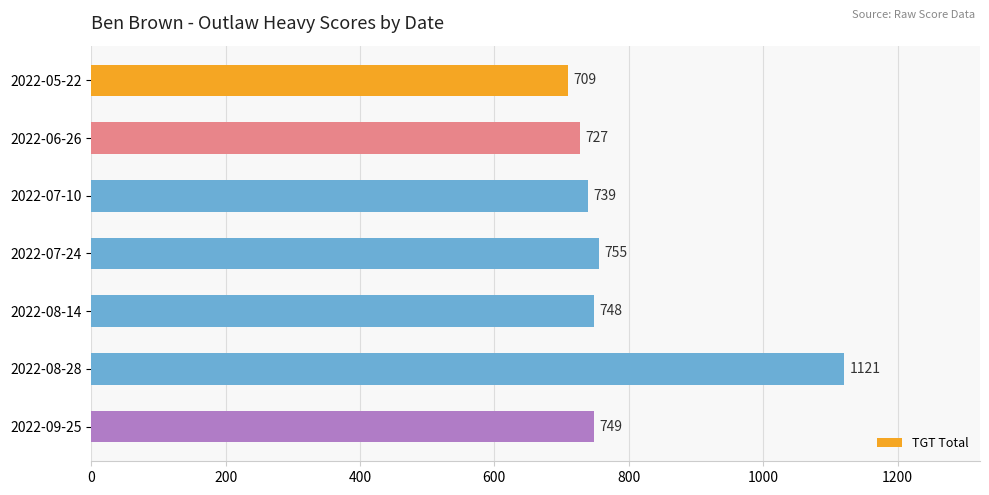

True or false: the data shows 739 at 2022-07-10.

True